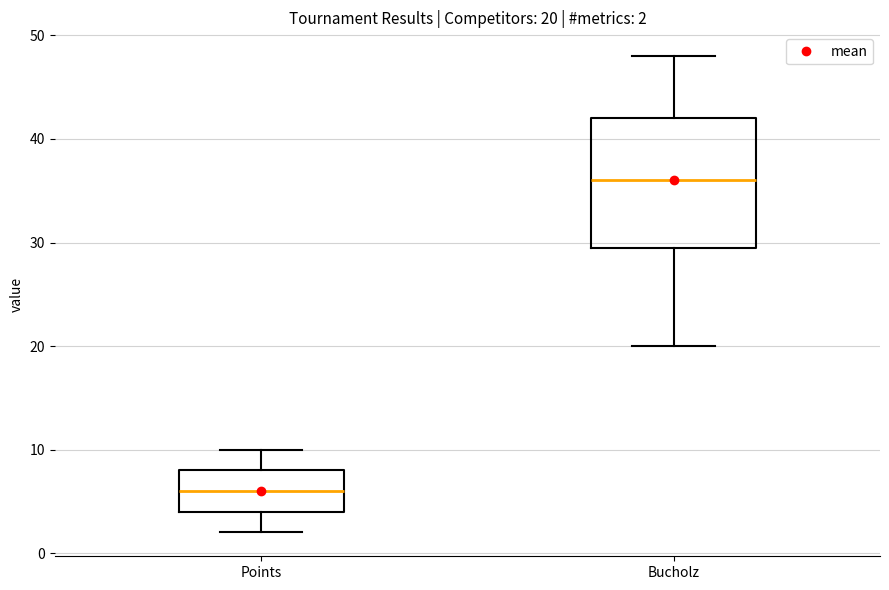

Which box's median line is the highest?

Bucholz